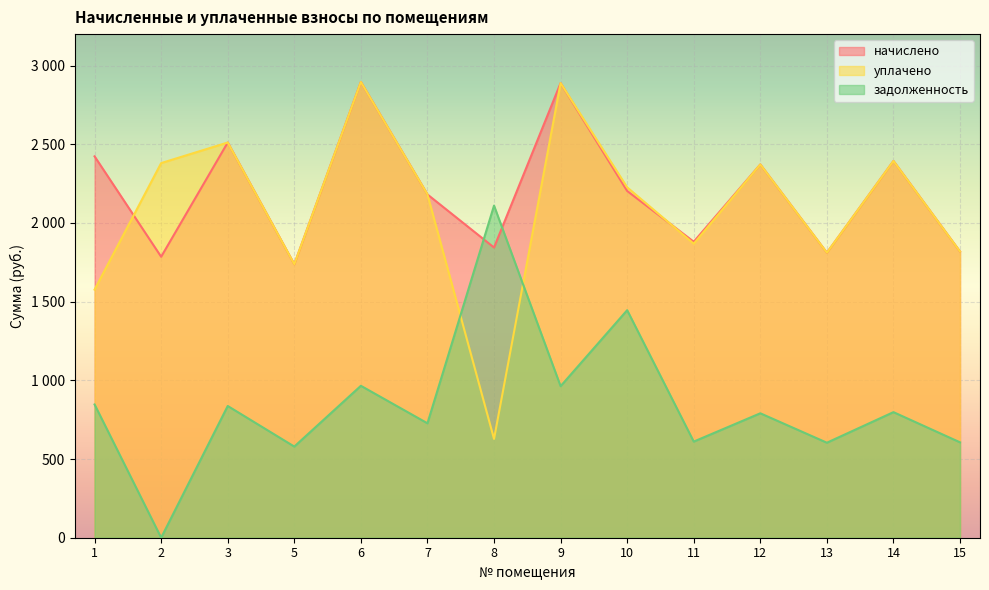

At 7, list the series in order from largest to smallest.

начислено, уплачено, задолженность